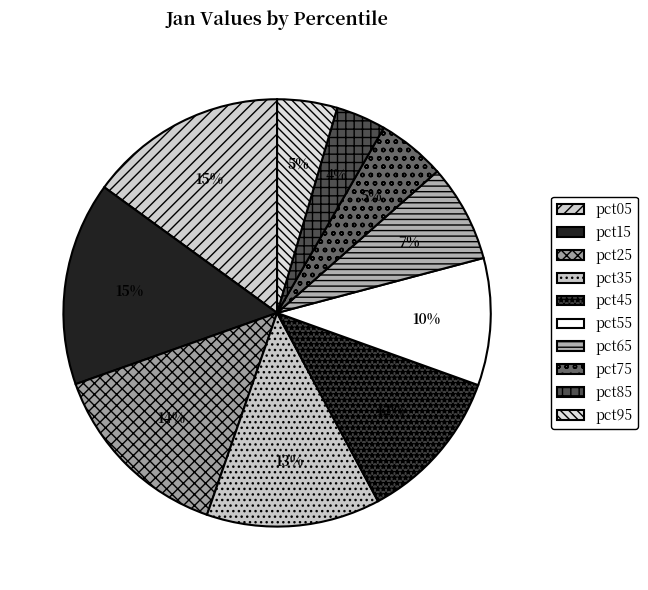

How many segments does this pie chart have?

10